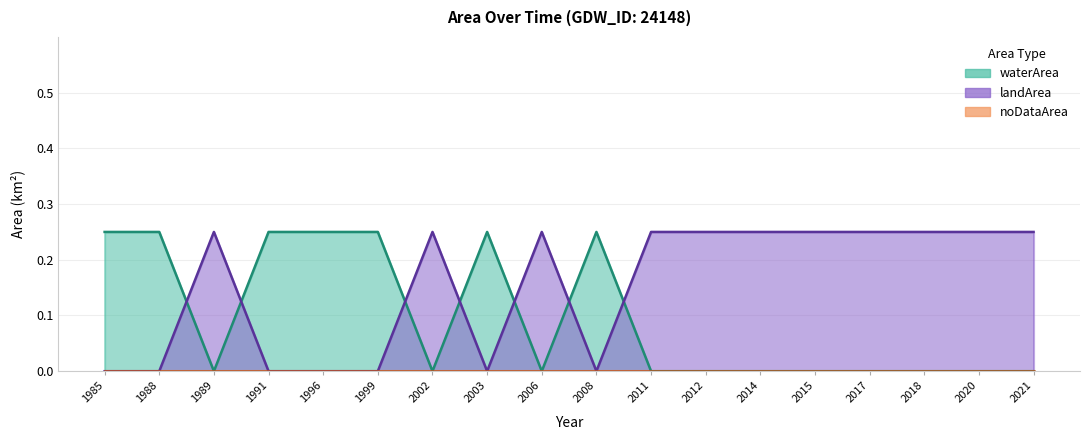

Does the chart have visible grid lines?

Yes